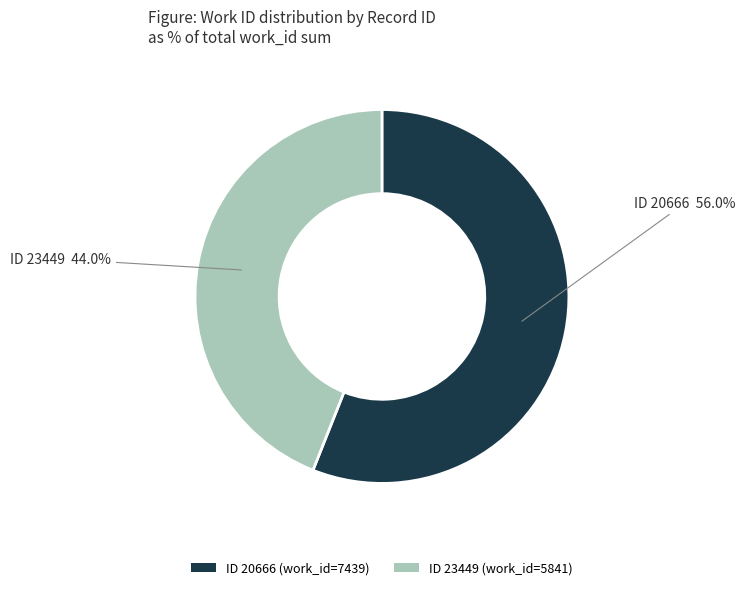

Which slice is the largest?

ID 20666 (work_id=7439)